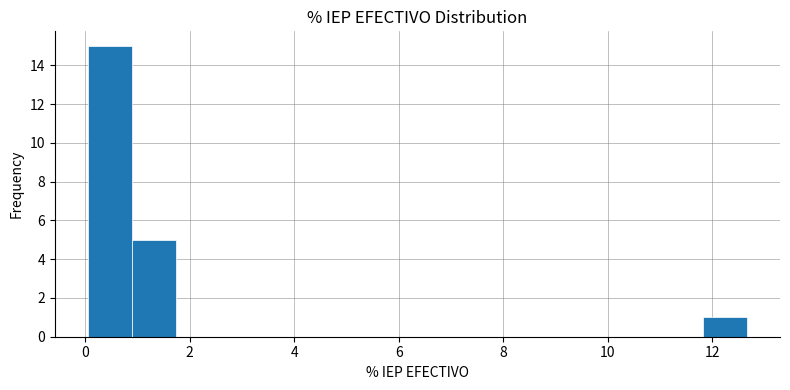

How tall is the bar that spans 0.0 to 0.8 on the x-axis? Neither the bar edges nor the heights are printed on the chart, so give them approximately, as read against the axes.

15